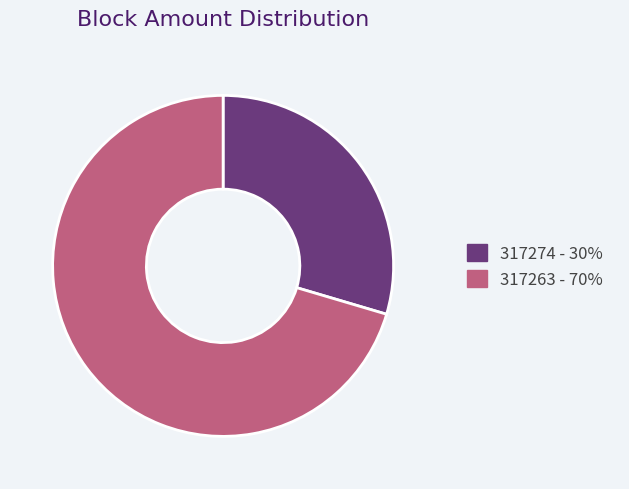

Is there any slice that represents more than half of the pie?

Yes